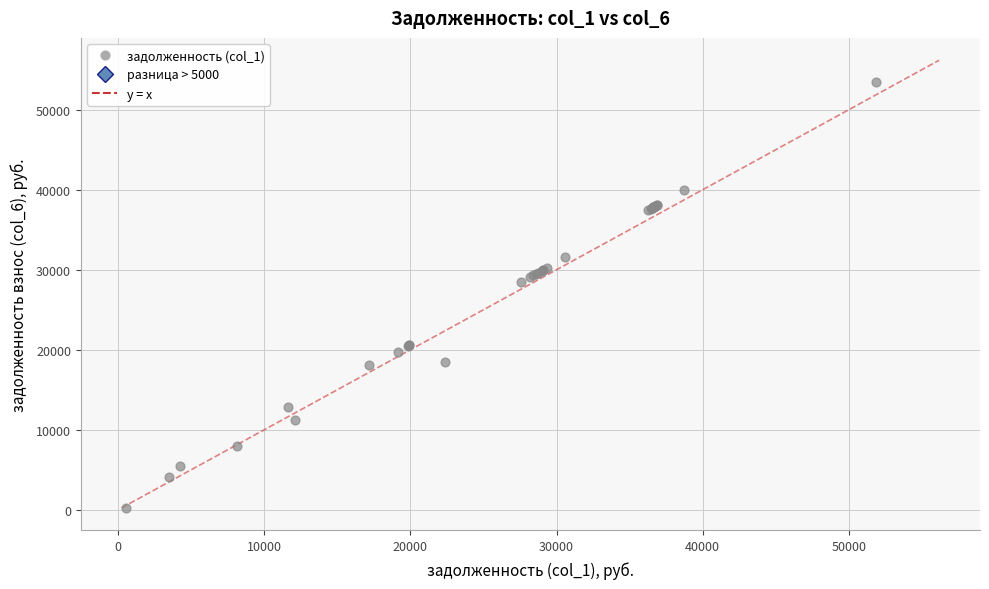

What Y value in the scatter plot is closest to 26878?

28433.8